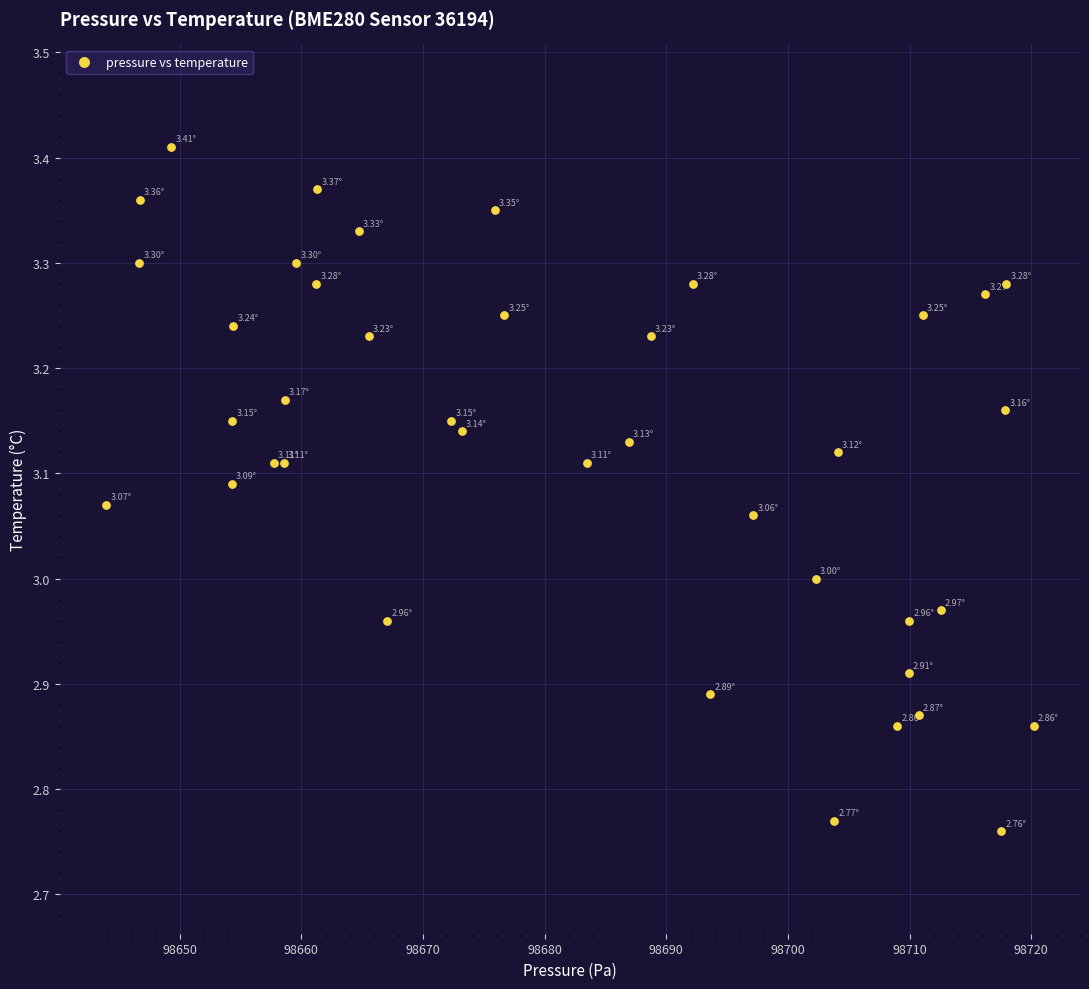

What is the range of X values (max minus min)?

76.2